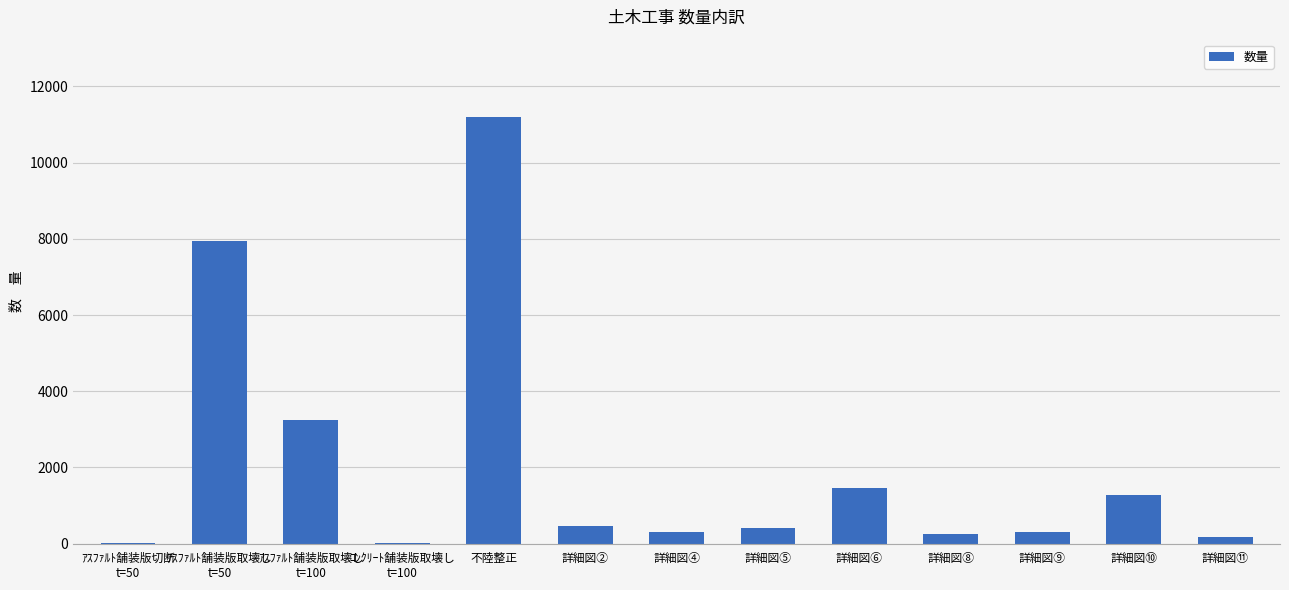

The chart shows a value of 401.2 at 詳細図⑤. True or false?

True